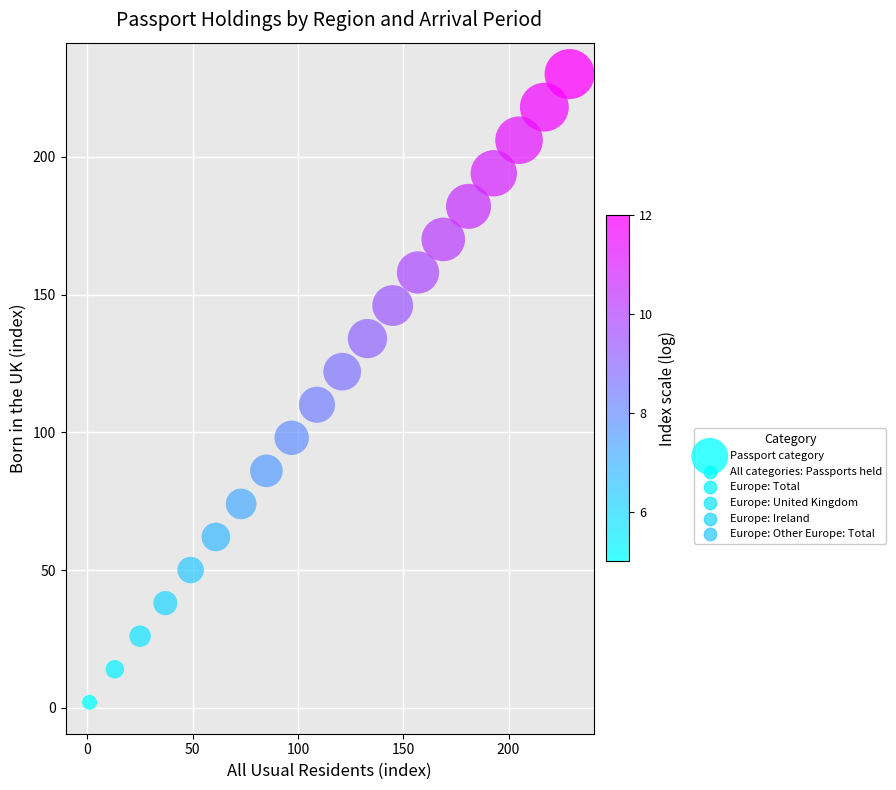

What is the range of Y values (max minus min)?

228